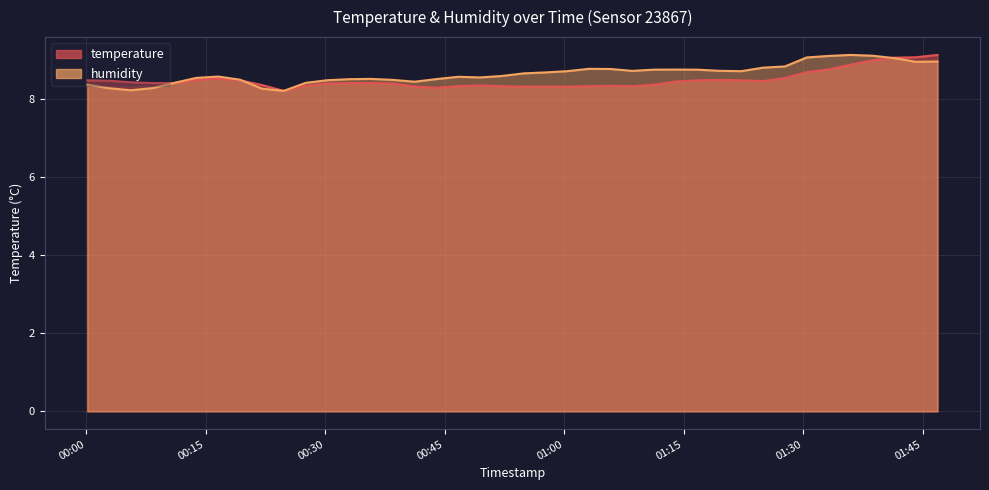

What is the difference between the temperature values at 2024-02-21T01:03:05 and 2024-02-21T00:33:00?

0.1